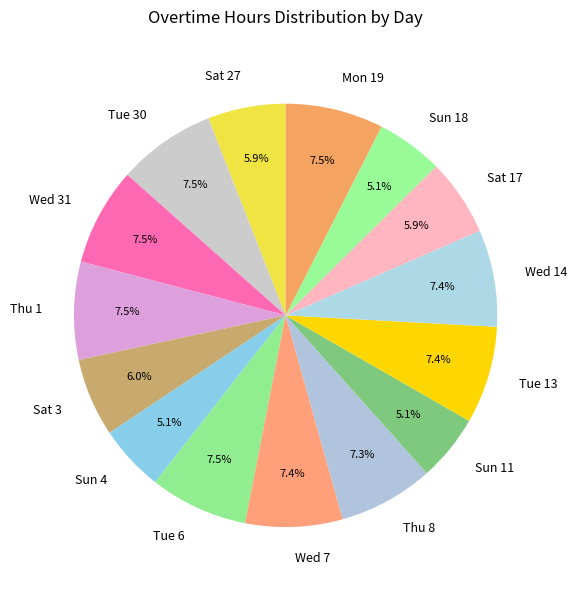

Does Tue 30 represent more than half of the total?

No